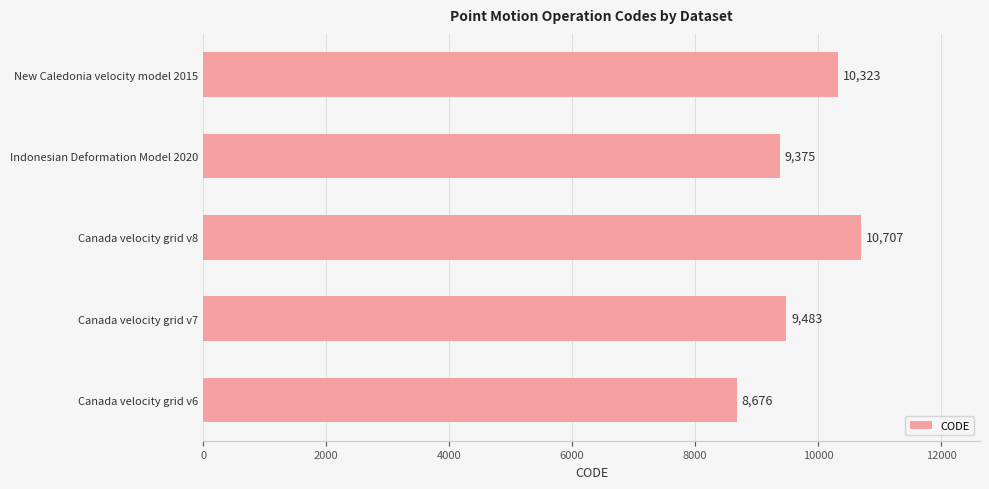

The value at New Caledonia velocity model 2015 is 10323. True or false?

True